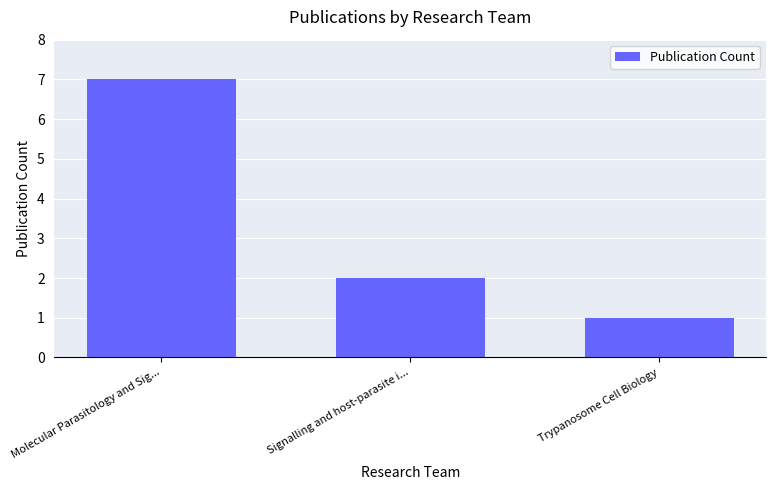

Reading left to right, list all the values displayed in this chart.

7	2	1